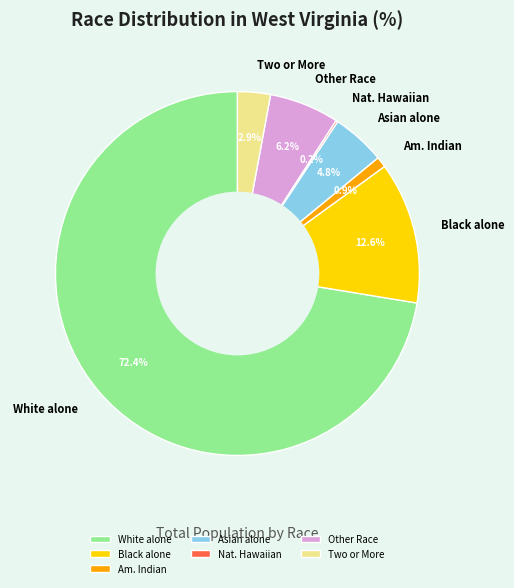

Which has a higher value, Other Race or White alone?

White alone